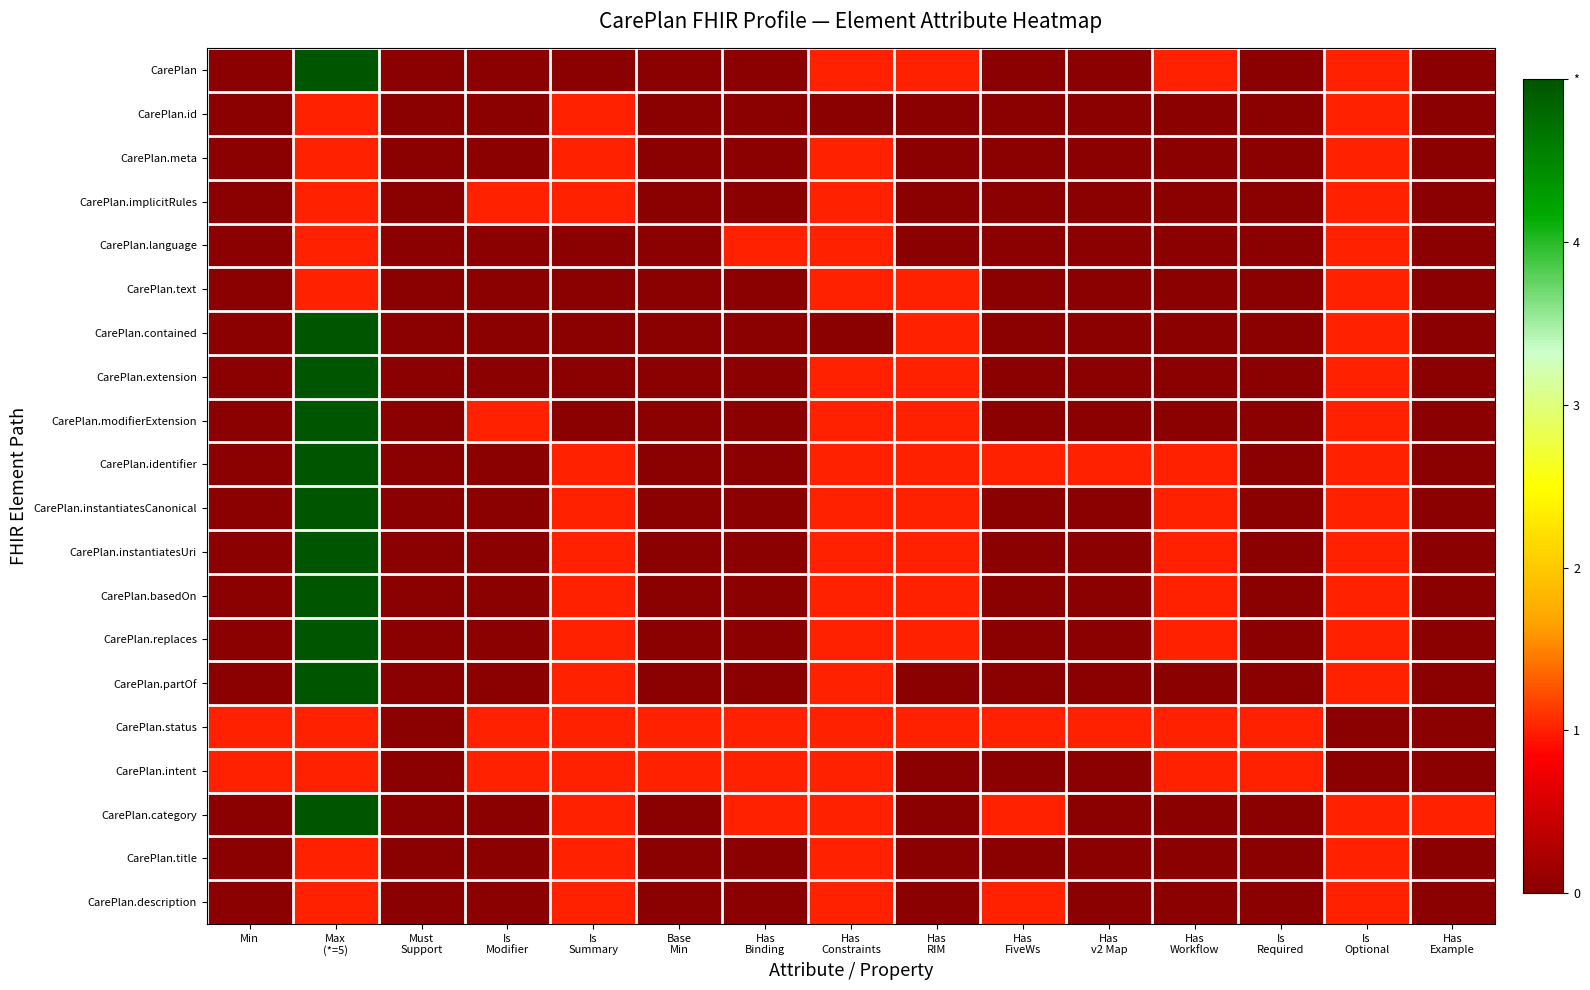

What is the difference between the highest and lowest values at Is
Required?

1